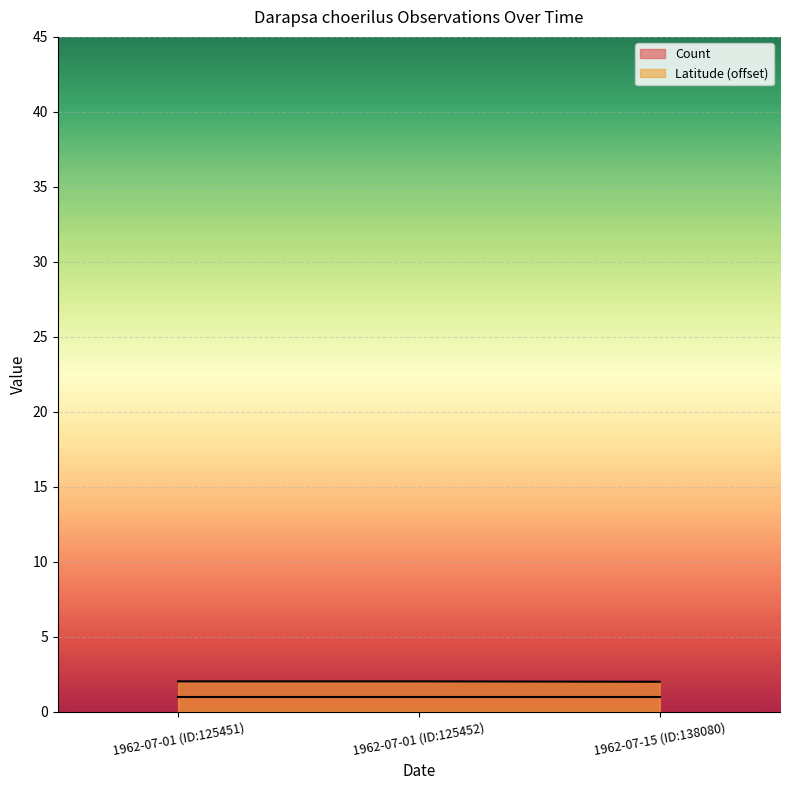

Rank the categories by value from highest to lowest.

1962-07-01 (ID:125451), 1962-07-01 (ID:125452), 1962-07-15 (ID:138080)